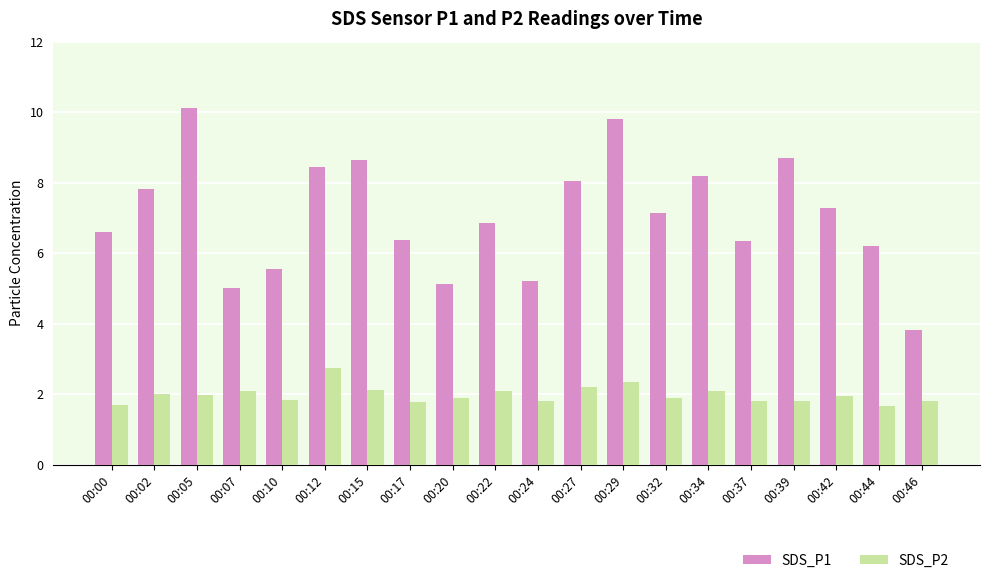

Is the value of SDS_P1 at 00:46 greater than the value of SDS_P2 at 00:29?

Yes